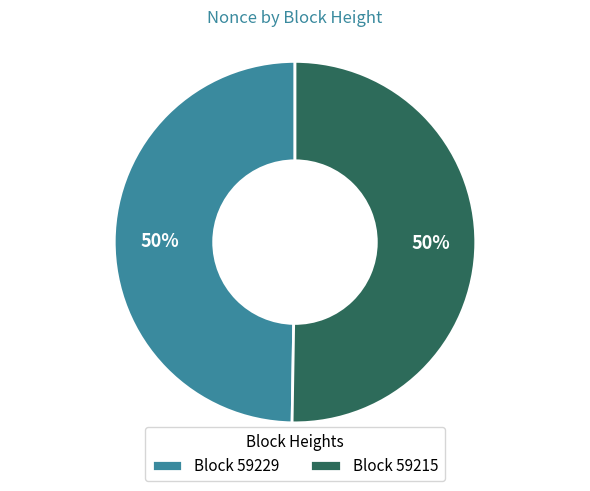

What is the ratio of the value at Block 59215 to the value at Block 59229?

1.0